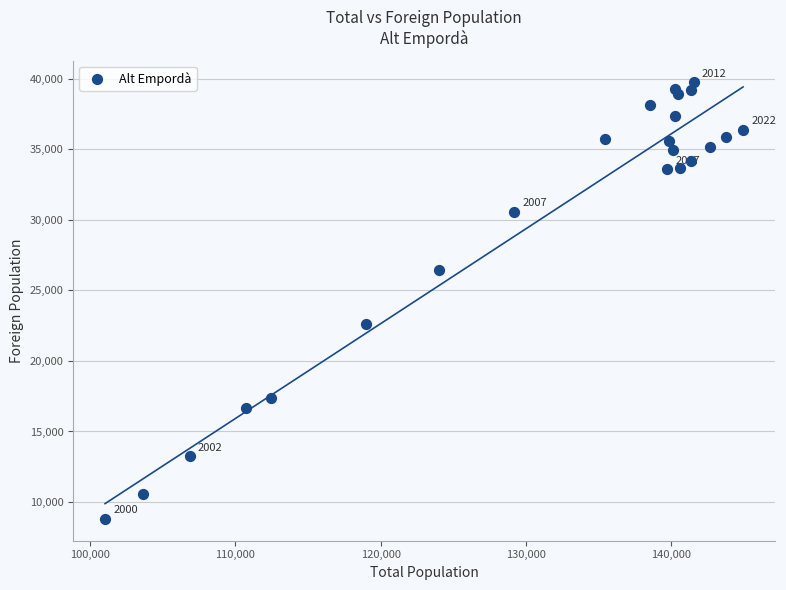

What Y value in the scatter plot is closest to 24275?

22640